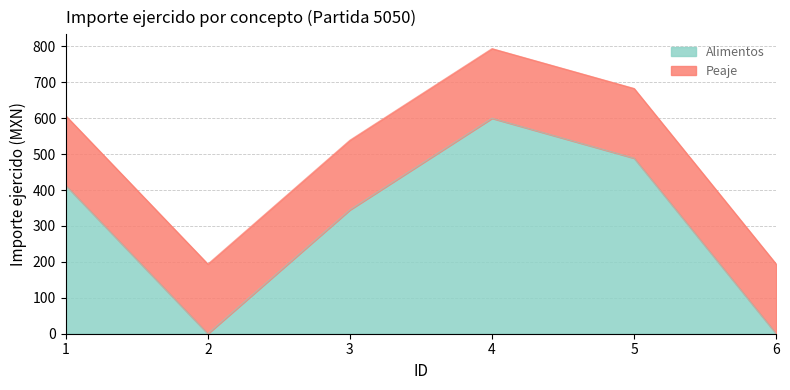

How many values are above zero?

4